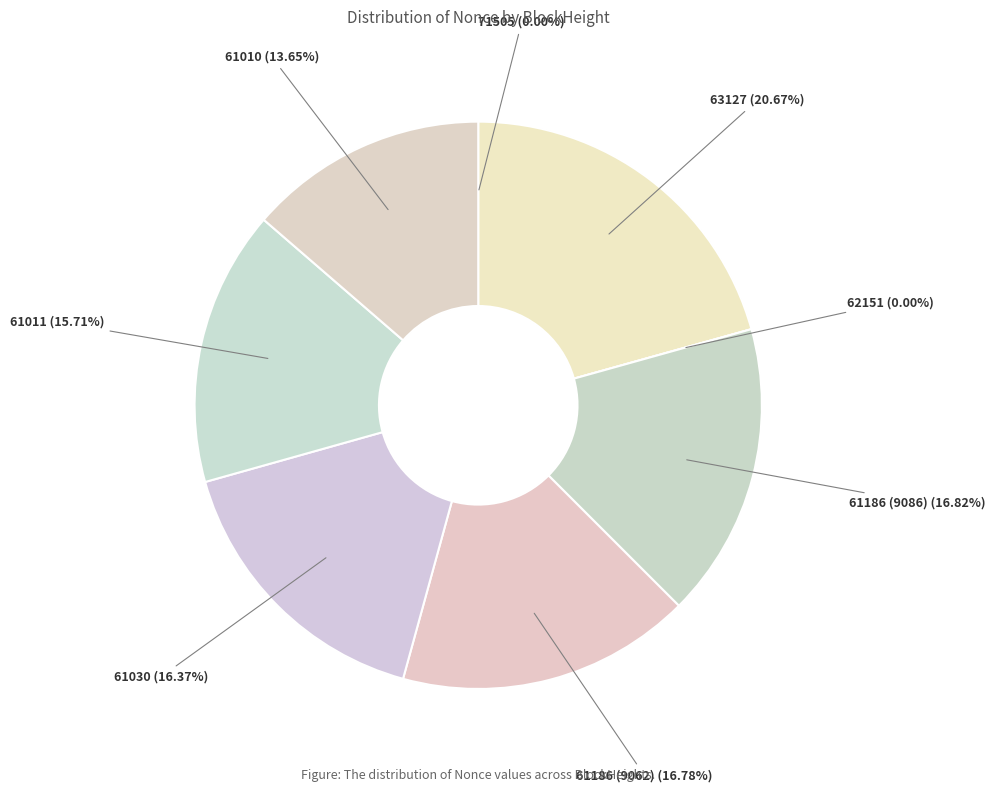

To the nearest percent, what is the average slice percentage?

12%